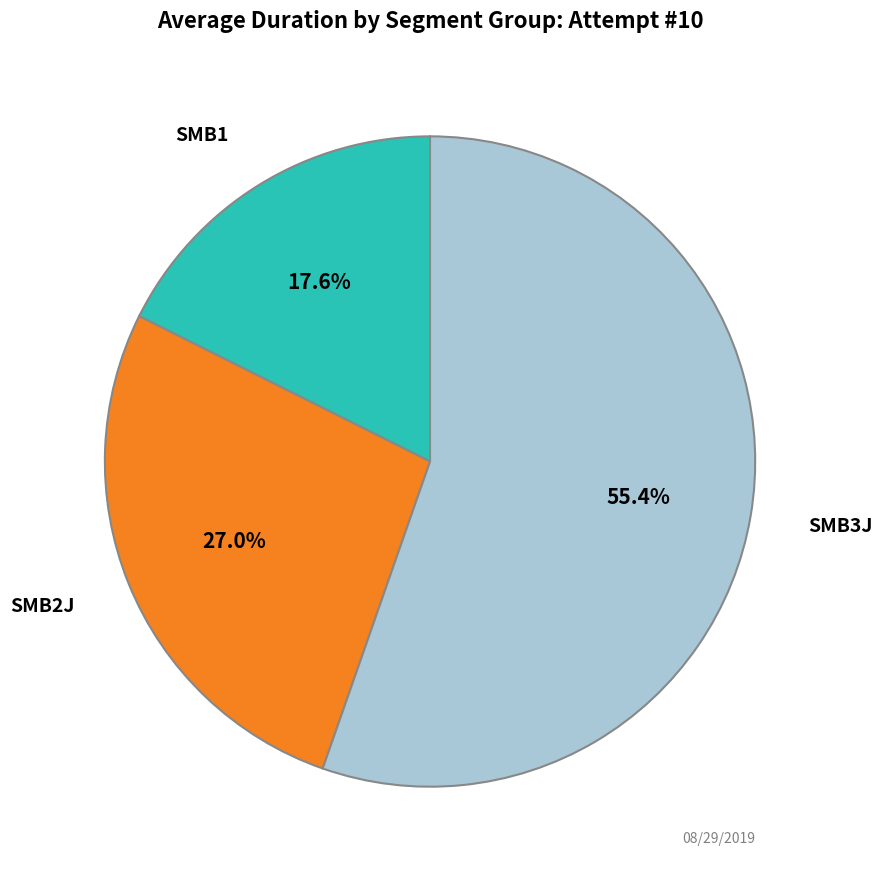

To the nearest percent, what is the average slice percentage?

33%